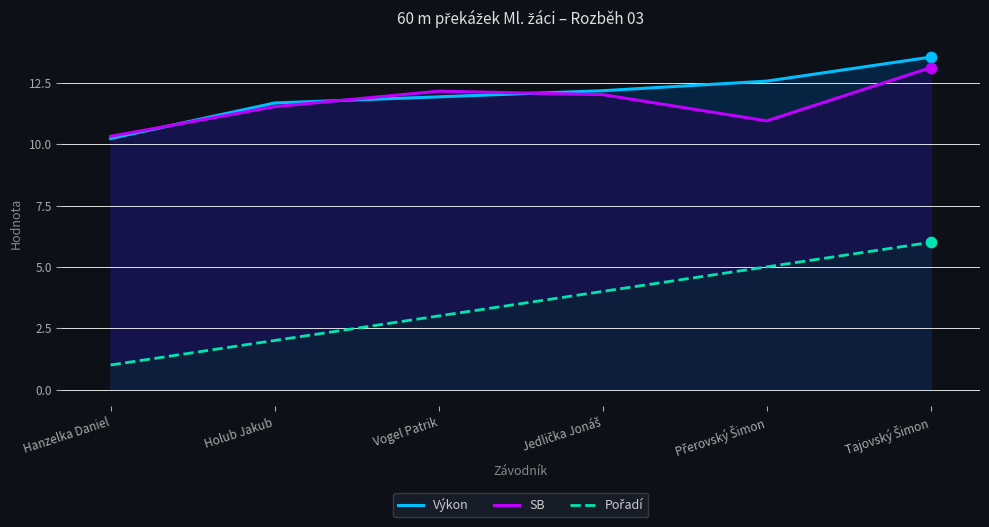

At how many categories does at least one series exceed 11?

5